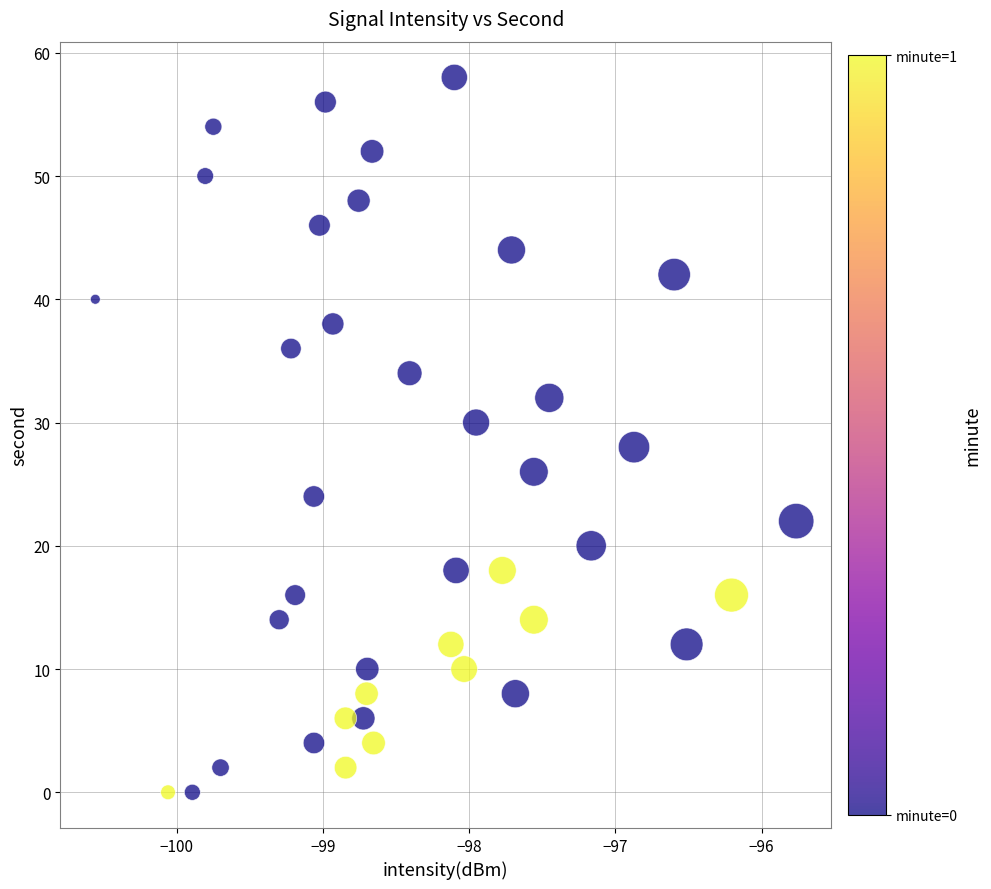

What is the range of Y values (max minus min)?

58